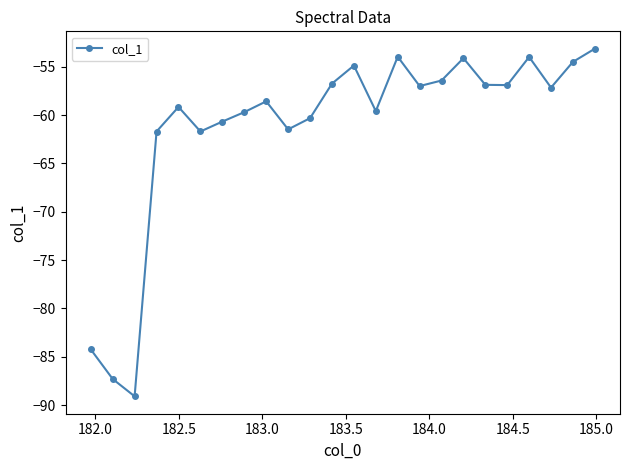

What is the greatest value displayed?

-53.1